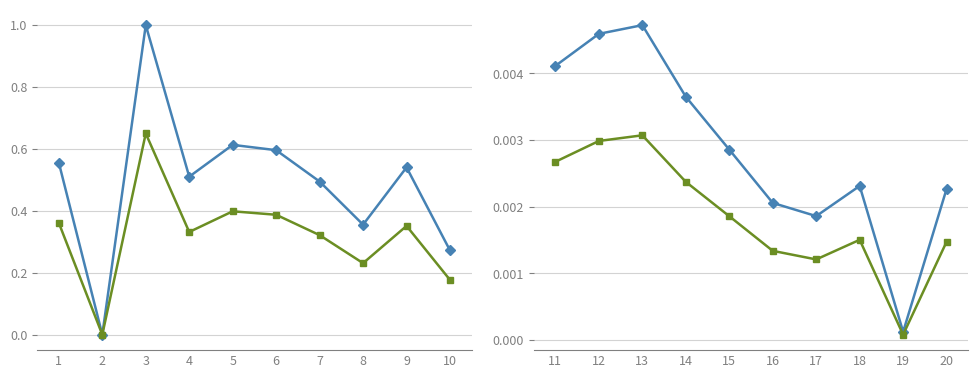

Is the value of Key at 17 greater than the value of Key (scaled) at 14?

No